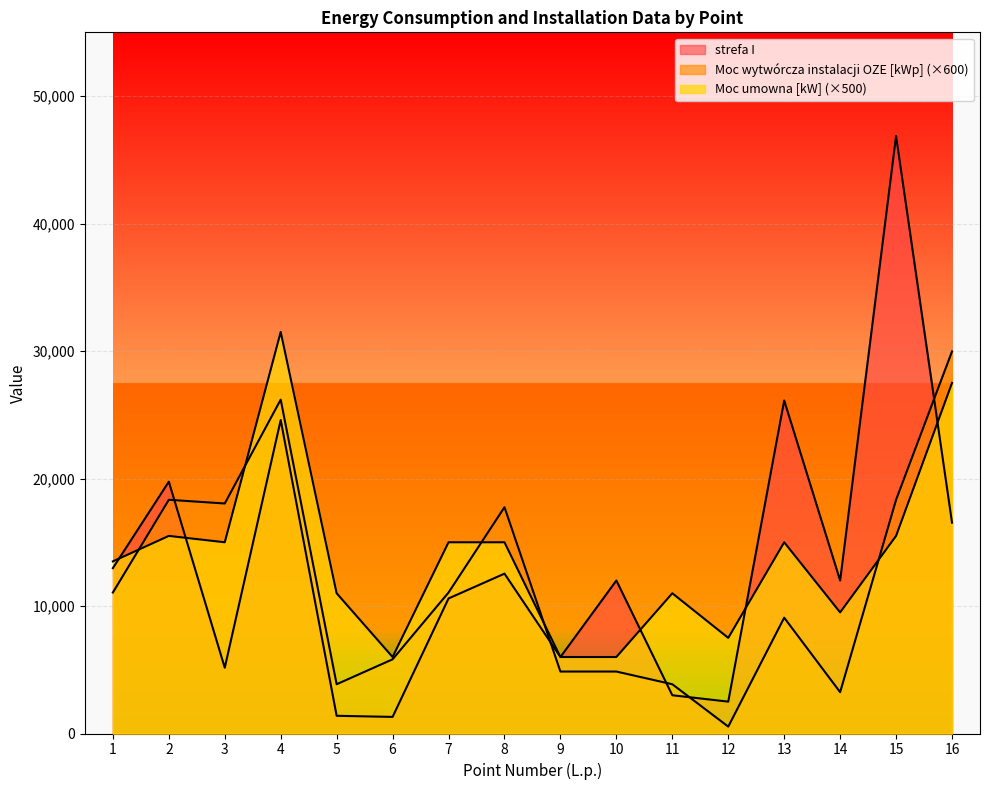

Rank the series by their average value, from highest to lowest.

Moc umowna [kW], strefa I, Moc wytwórcza instalacji OZE [kWp]